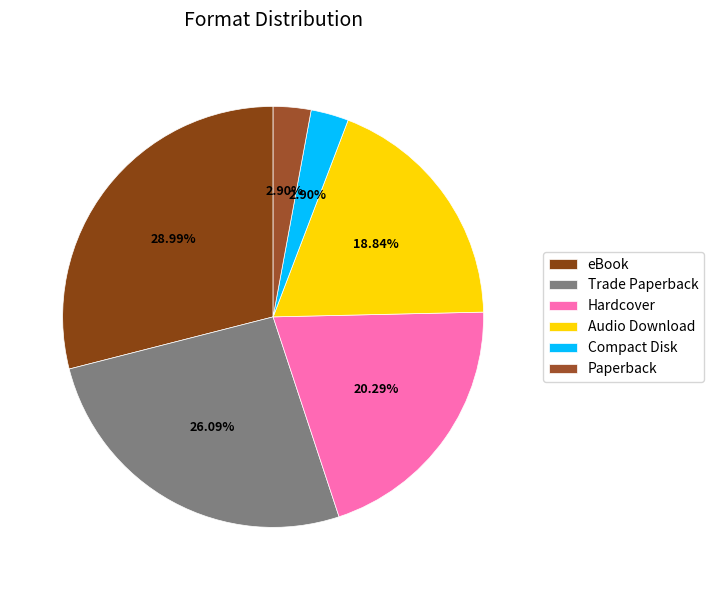

True or false: Audio Download accounts for 19% of the total.

True